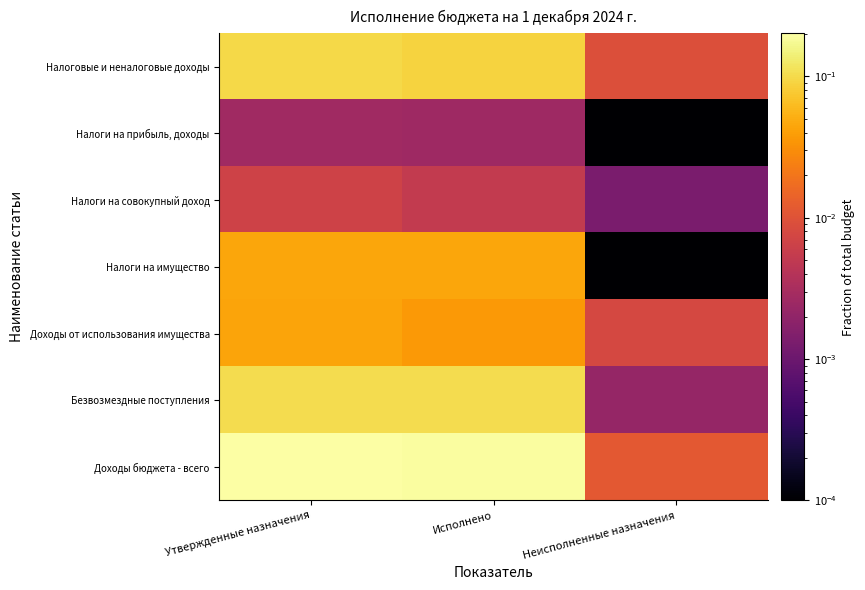

Between Утвержденные назначения and Исполнено, which is larger?

Утвержденные назначения